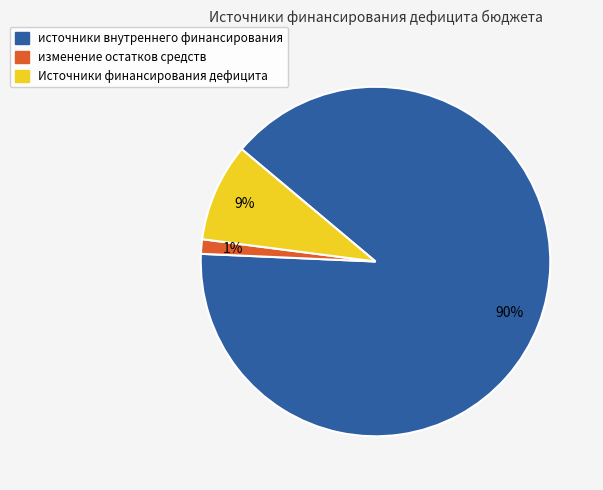

Does any single category account for the majority?

Yes